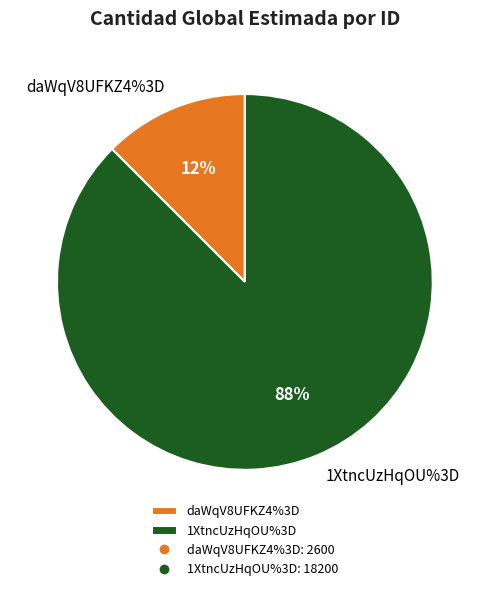

How many segments does this pie chart have?

2